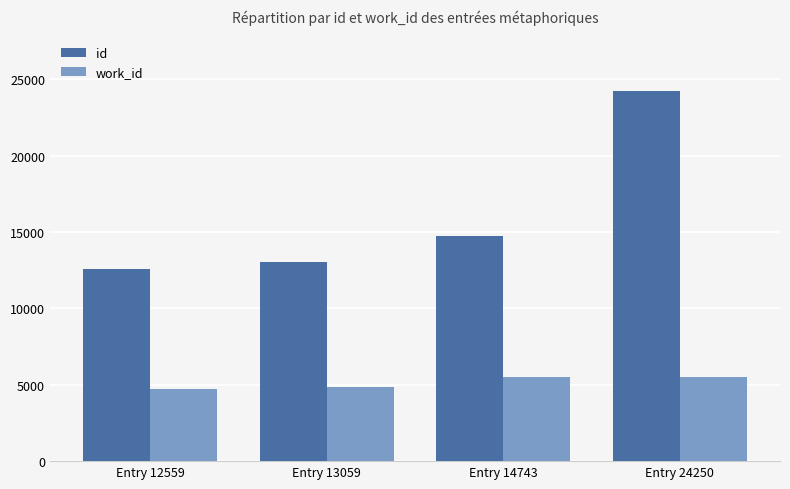

Is it true that id equals 12559 at Entry 12559?

True